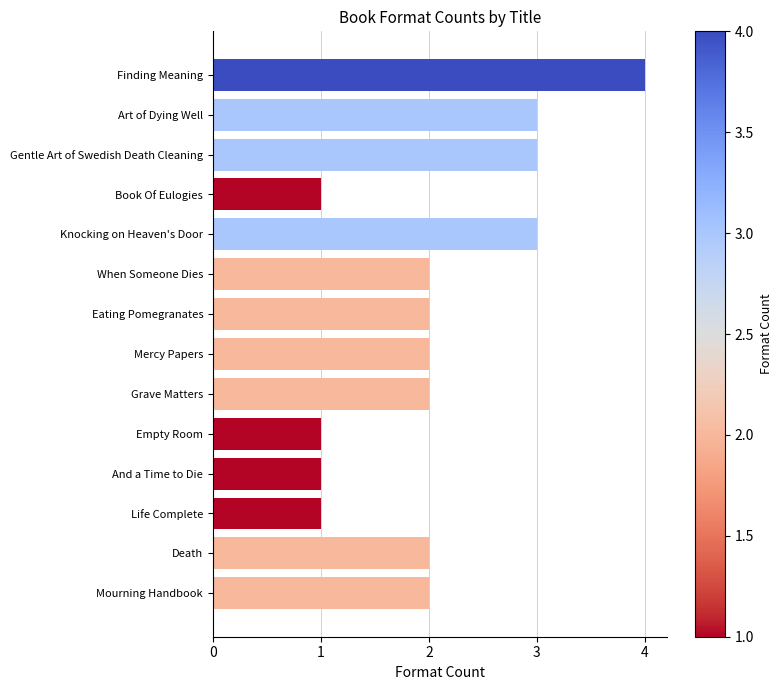

What is the maximum value shown in the chart?

4